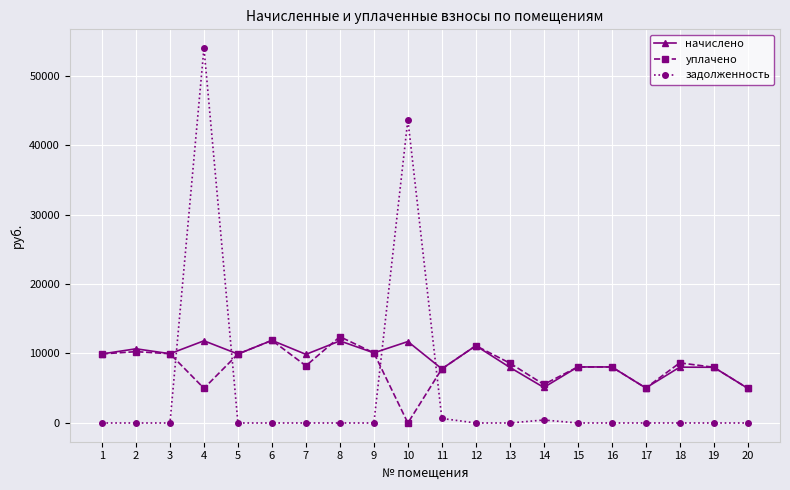

What are all the series names shown in the legend?

начислено, уплачено, задолженность